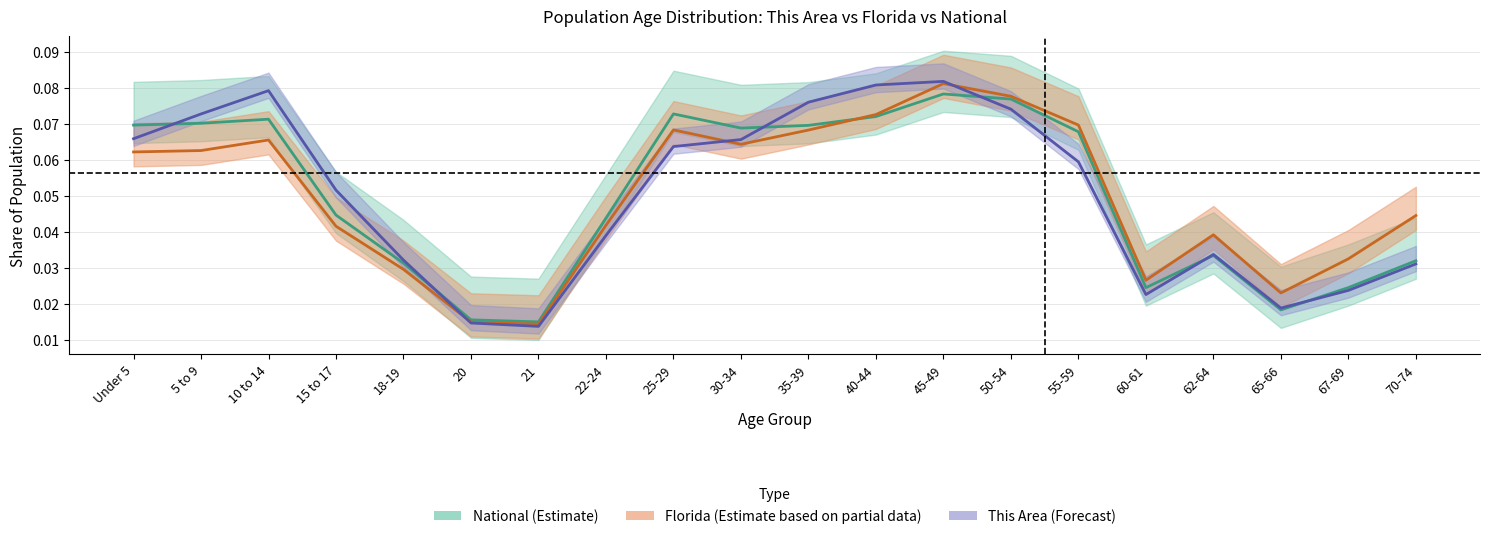

Does the chart display data point markers on the line(s)?

No